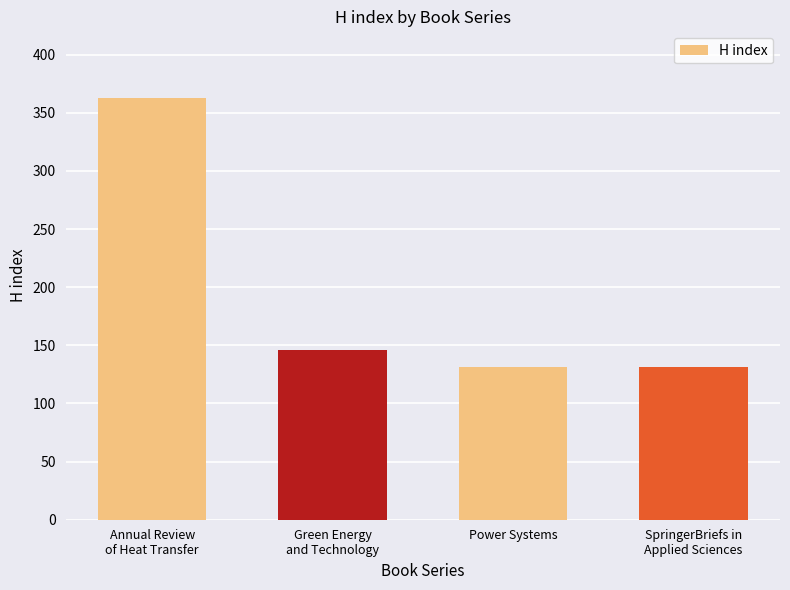

Count the number of categories in the chart.

4